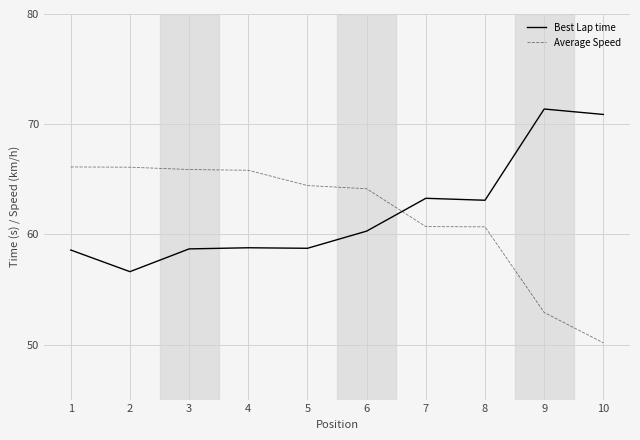

What is the spread (max minus min) of values at 3?

7.2